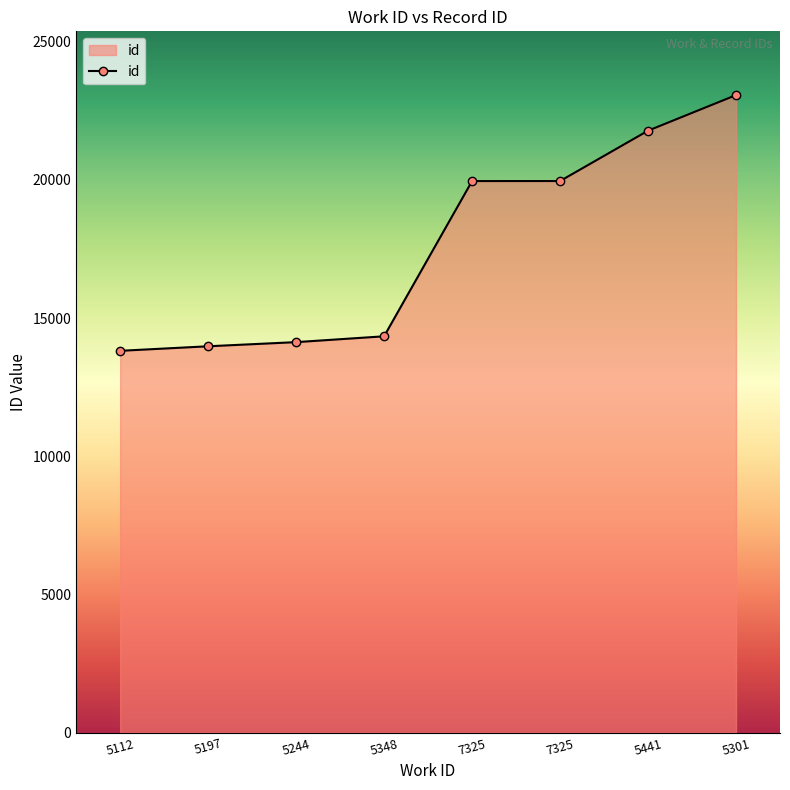

What is the sum of all values?

141003